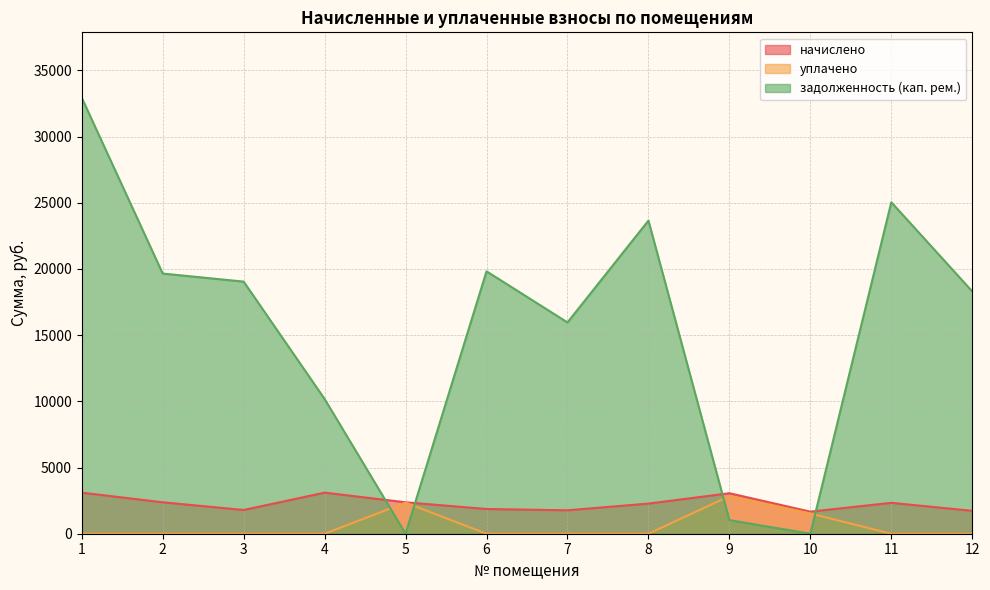

Where is задолженность (кап. рем.) nearest to the value 16466?

7